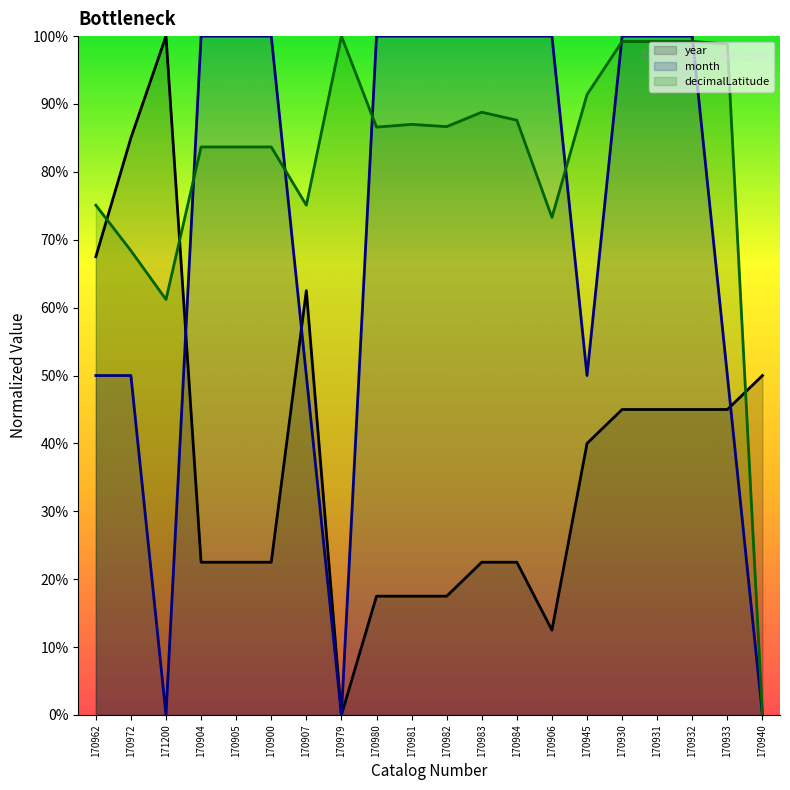

What value does the decimalLatitude series have at 170945?

91.4